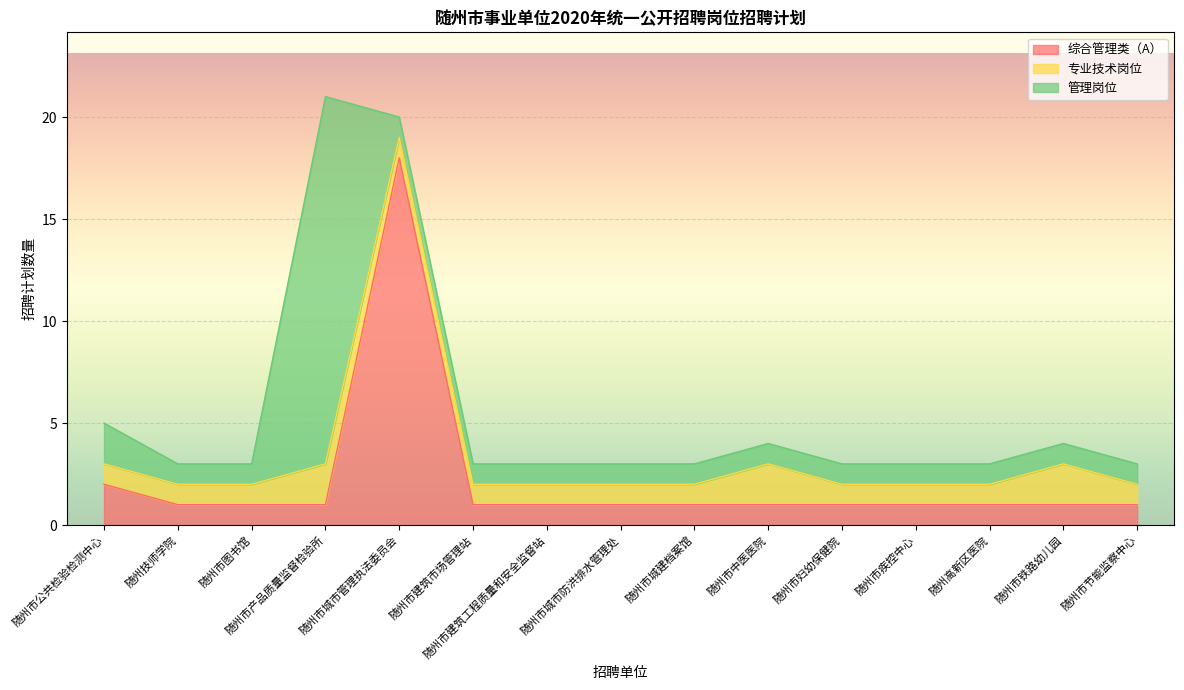

Which has a higher value, 随州市城市防洪排水管理处 or 随州技师学院?

随州市城市防洪排水管理处